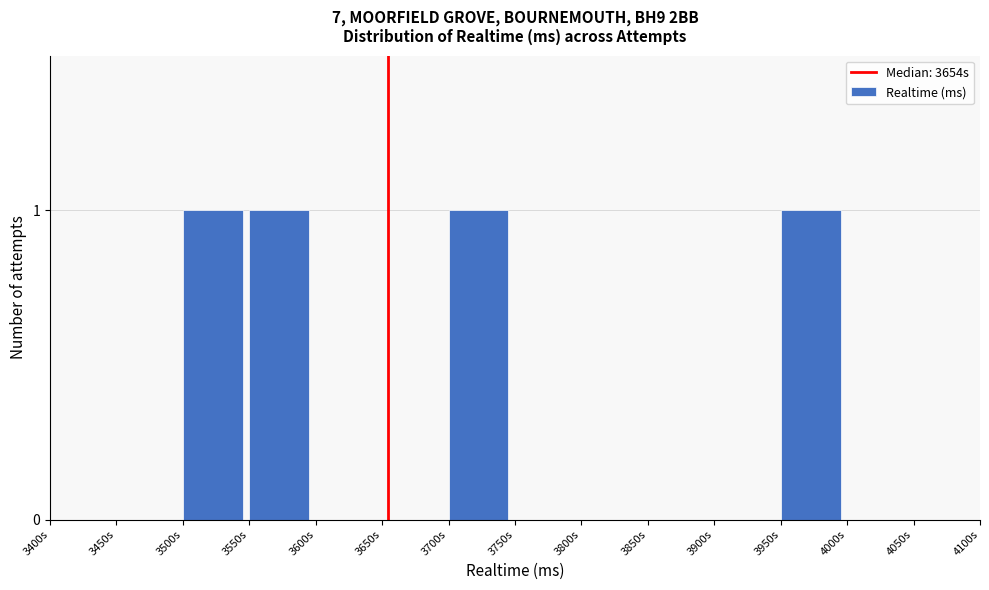

Reading left to right, extract all data points from this chart.

3400s=0	3450s=0	3500s=1	3550s=1	3600s=0	3650s=0	3700s=1	3750s=0	3800s=0	3850s=0	3900s=0	3950s=1	4000s=0	4050s=0